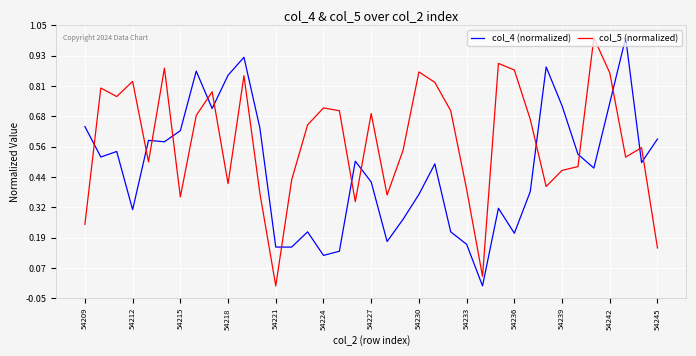

What are all the series names shown in the legend?

col_4 (normalized), col_5 (normalized)